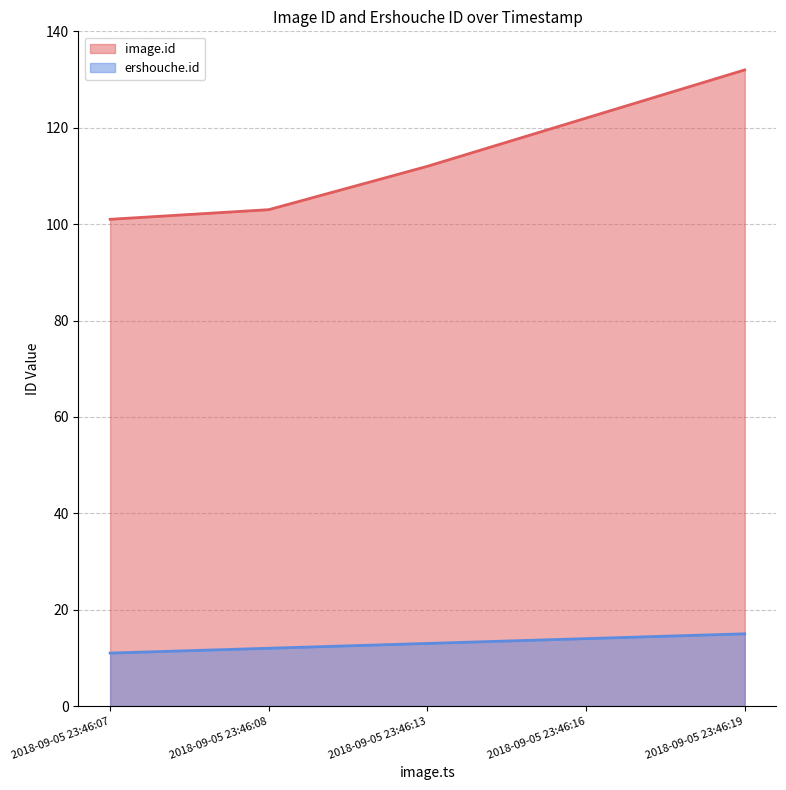

Between 2018-09-05 23:46:08 and 2018-09-05 23:46:16, which series saw the biggest shift?

image.id